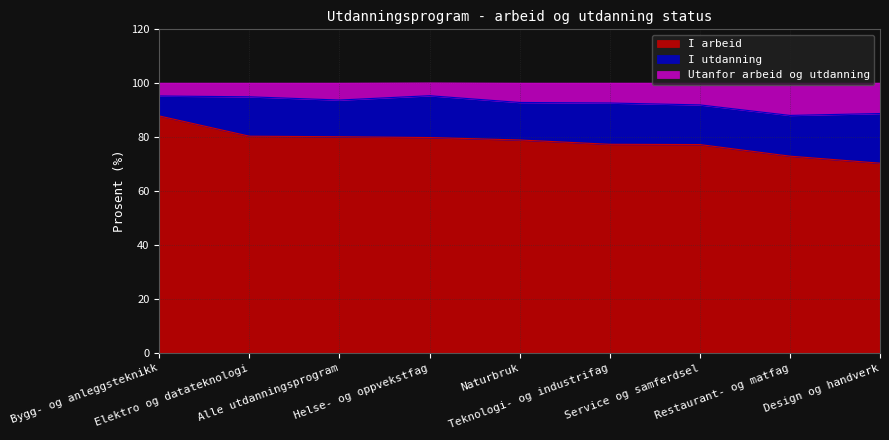

Which category has the lowest value across all series?

Design og handverk